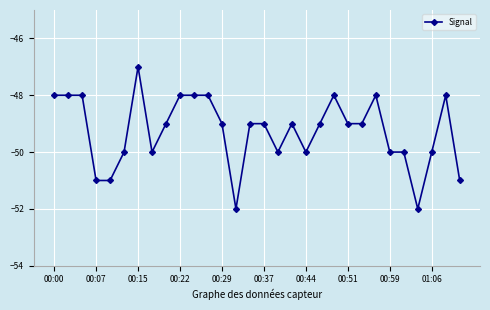

Is this an area chart (filled region under the line)?

No